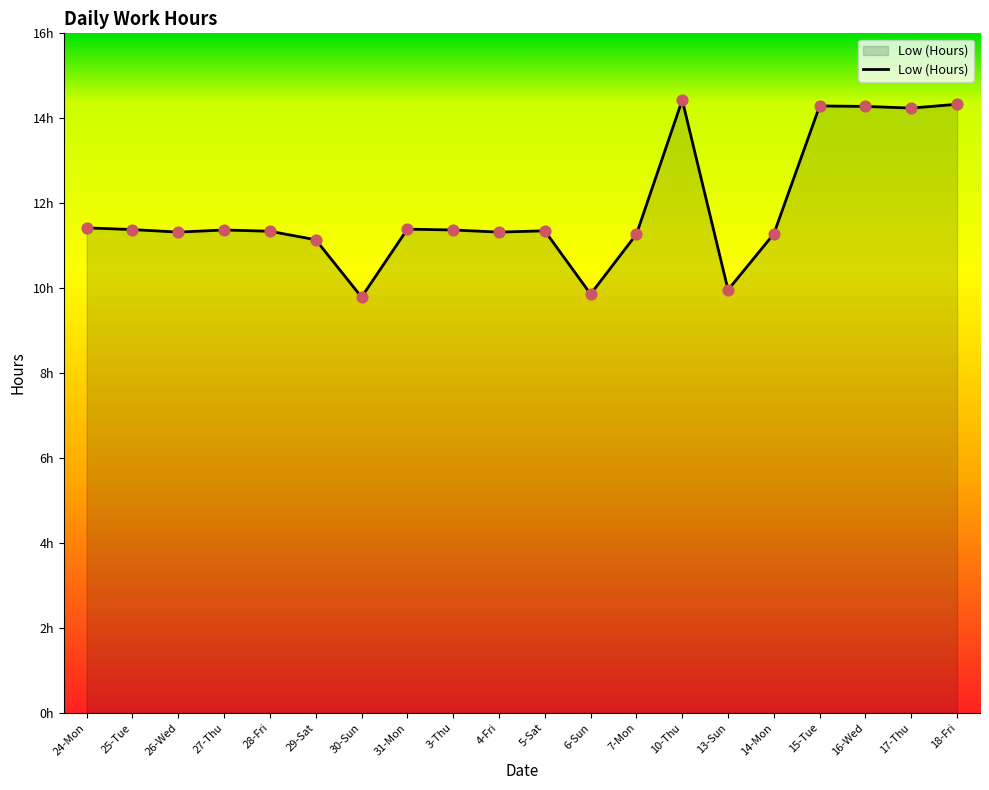

What is the ratio of the value at 6-Sun to the value at 13-Sun?

1.0